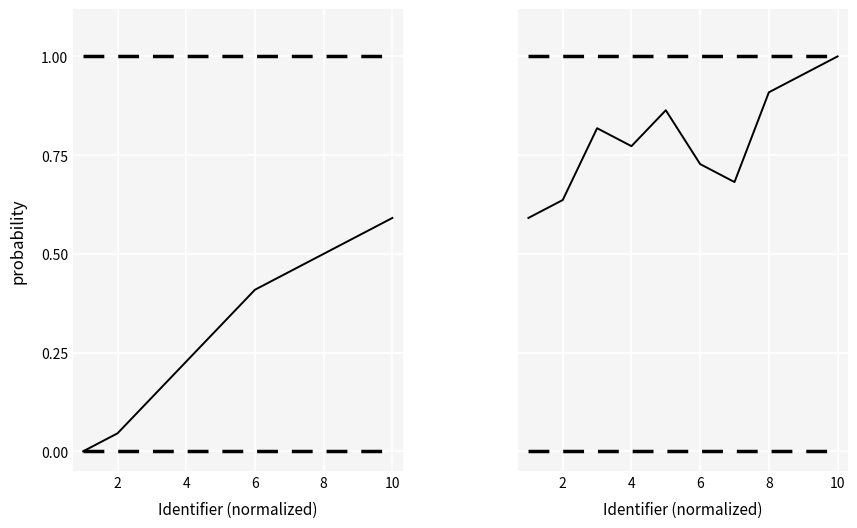

List the series in order of their overall mean, lowest first.

lower bound, Identifier, upper bound